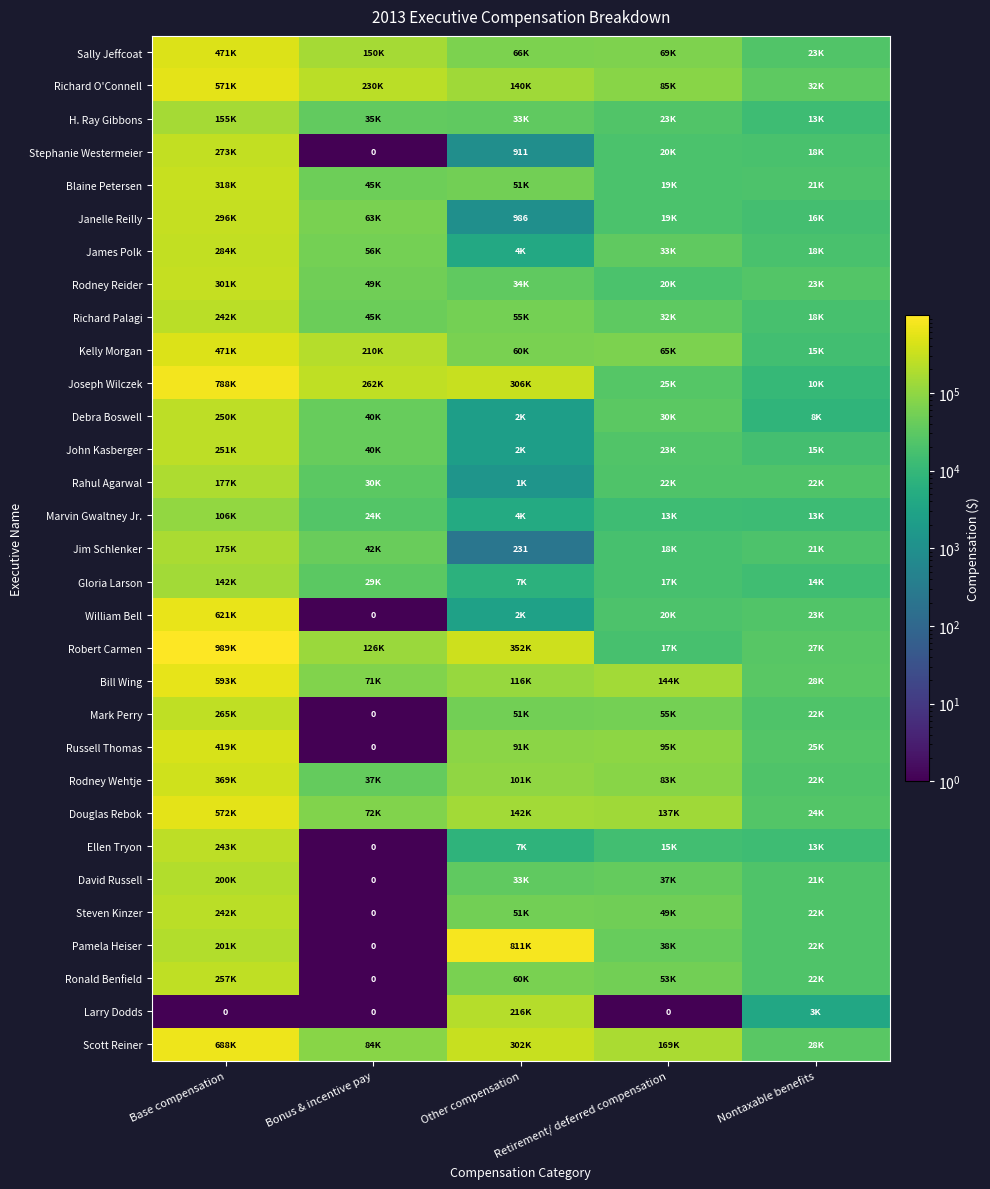

At which category is the sum across all series the highest?

Base compensation